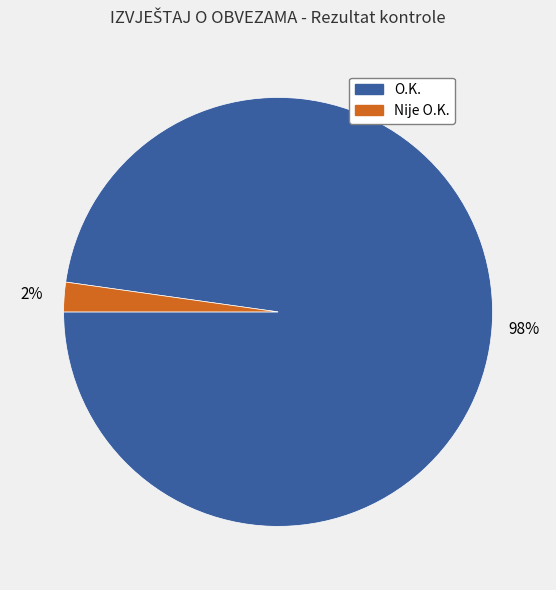

To the nearest percent, what is the average slice percentage?

50%